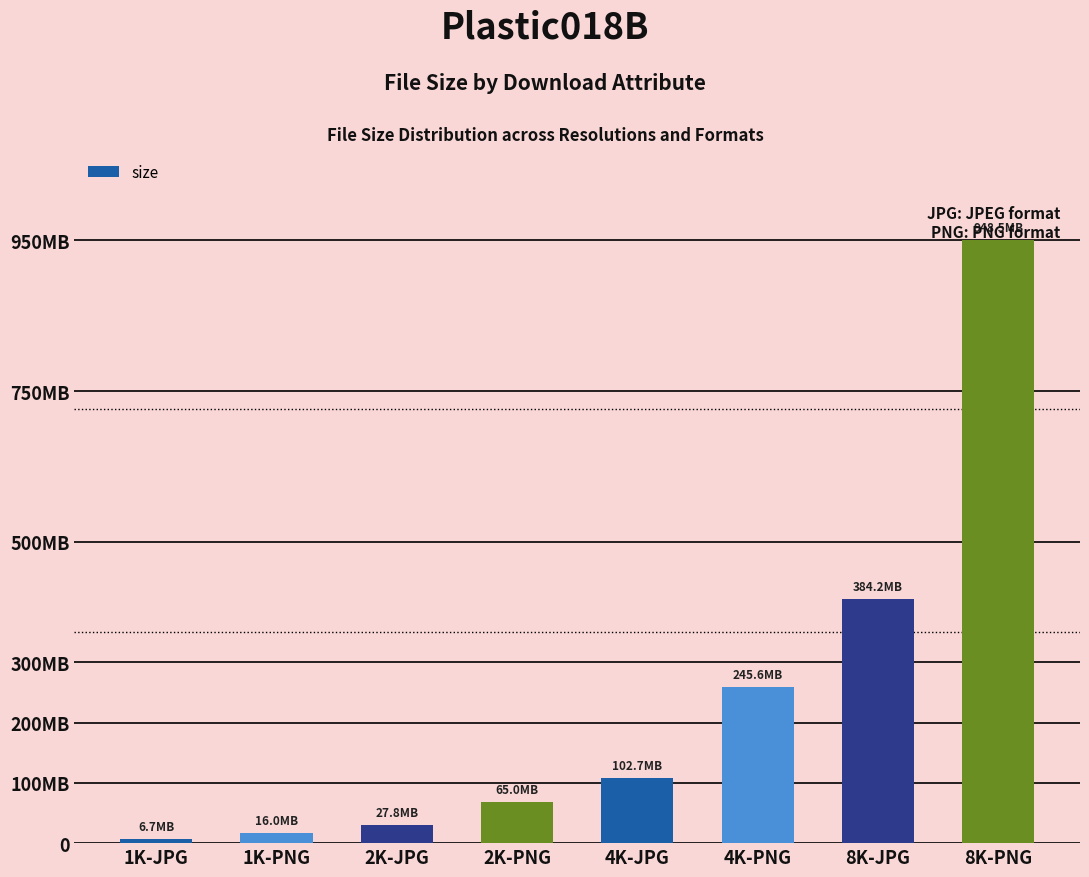

Reading right to left, what are all the values shown in this chart?

8K-PNG=948491741	8K-JPG=384183585	4K-PNG=245588728	4K-JPG=102724790	2K-PNG=65048005	2K-JPG=27759034	1K-PNG=16016773	1K-JPG=6743870